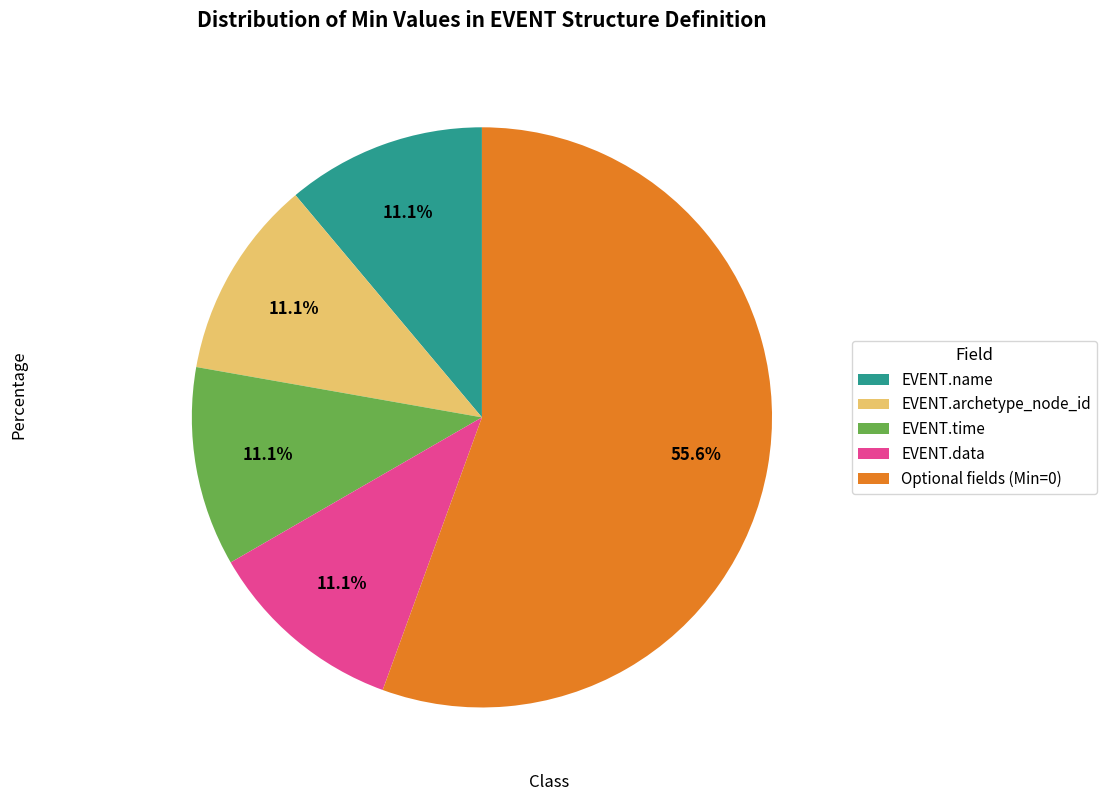

What is the majority slice?

Optional fields (Min=0)